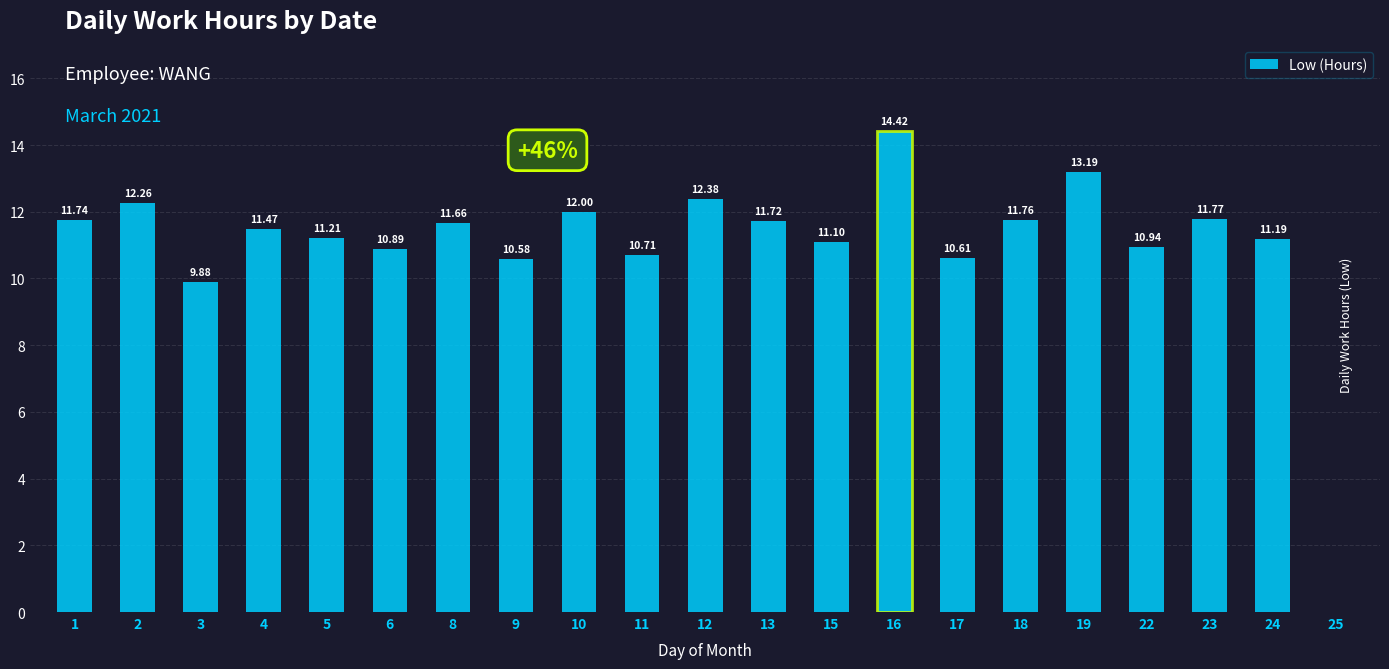

Approximately how many times larger is the value at 17 compared to 3?

1.1